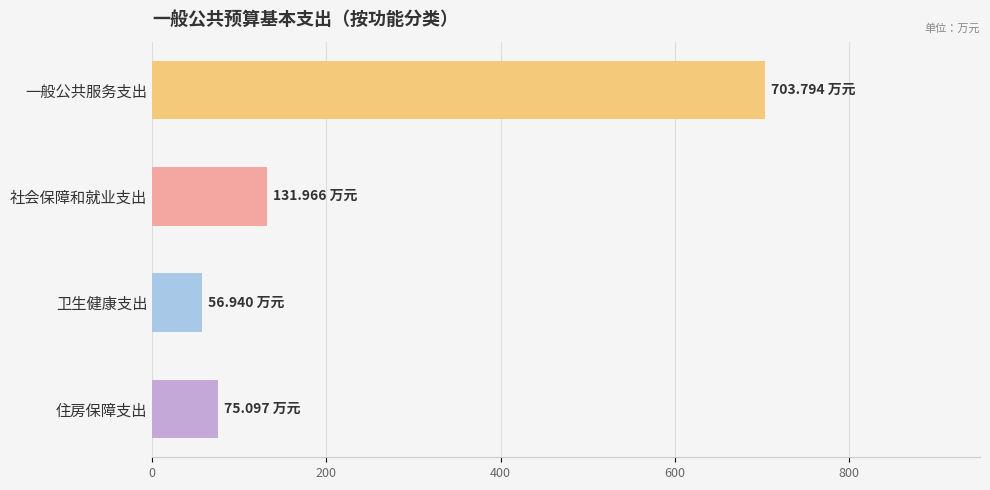

Approximately how many times larger is the value at 卫生健康支出 compared to 住房保障支出?

0.8